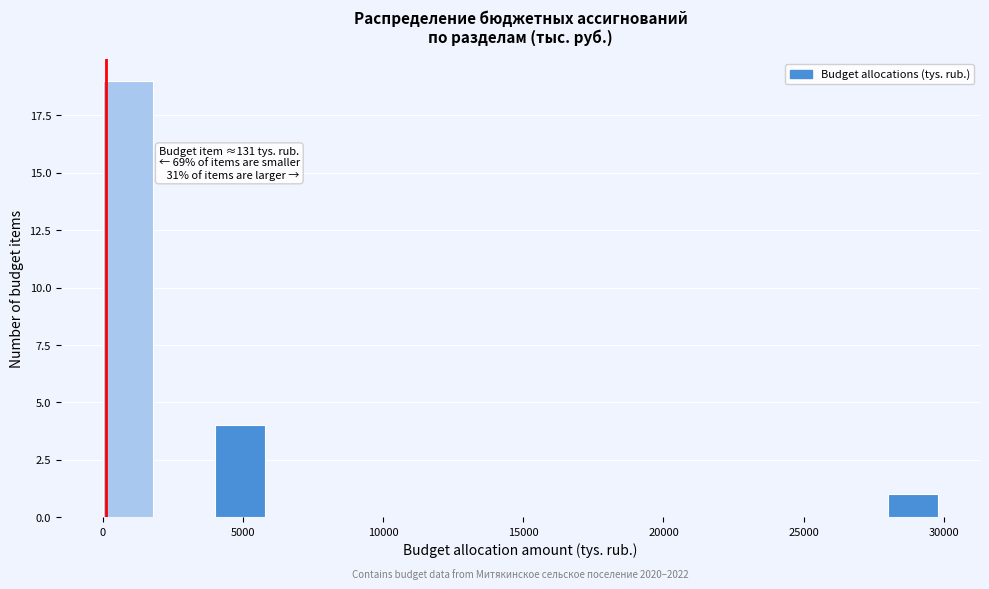

Which range on the x-axis has the tallest bar?

0 to 2000